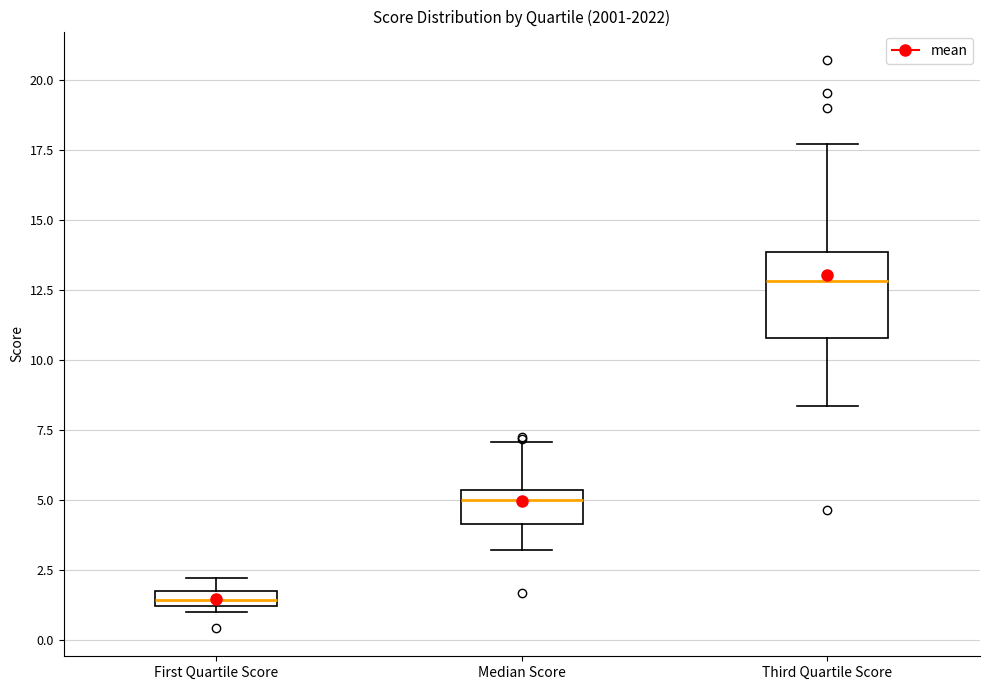

Which box is the tallest, from its lower edge to its upper edge?

Third Quartile Score